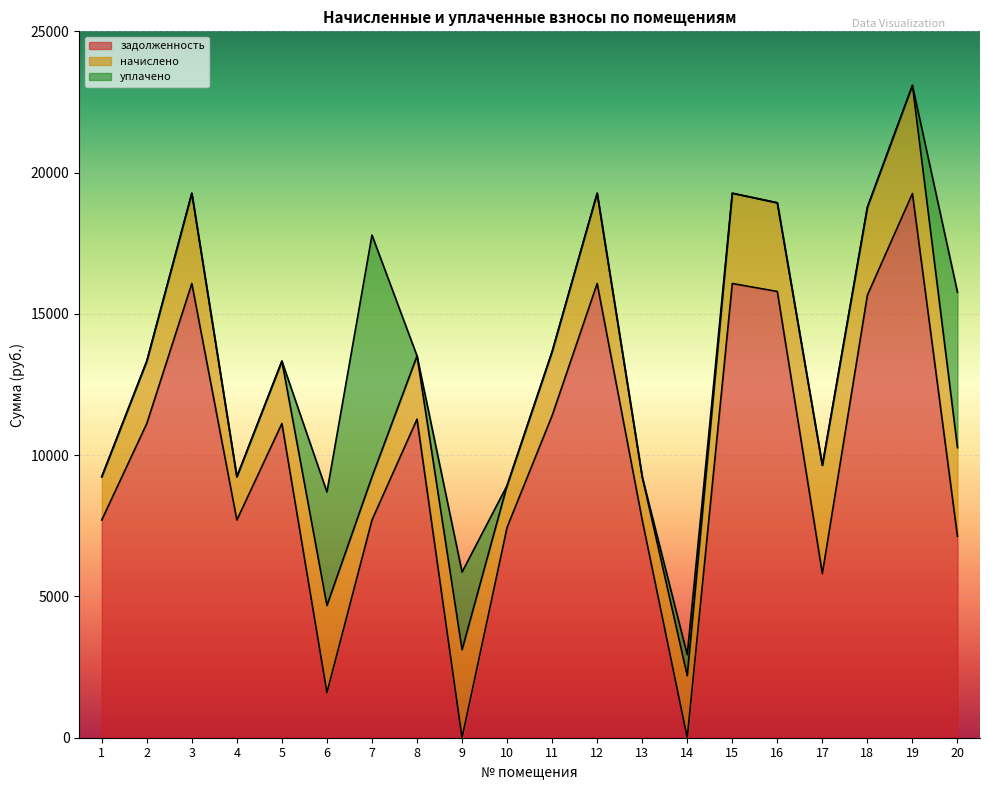

In задолженность, how many points are higher than both neighbors (excluding endpoints)?

6